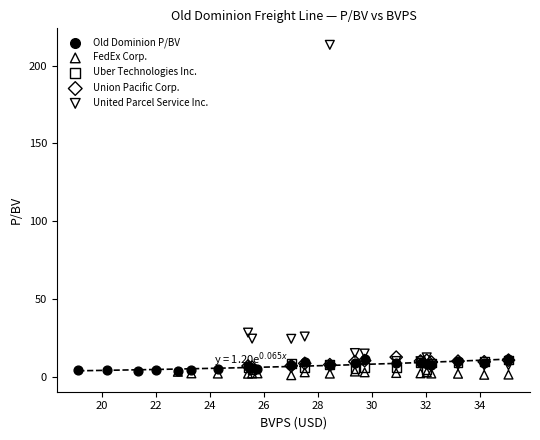

Which series contains the lowest Y value?

FedEx Corp.